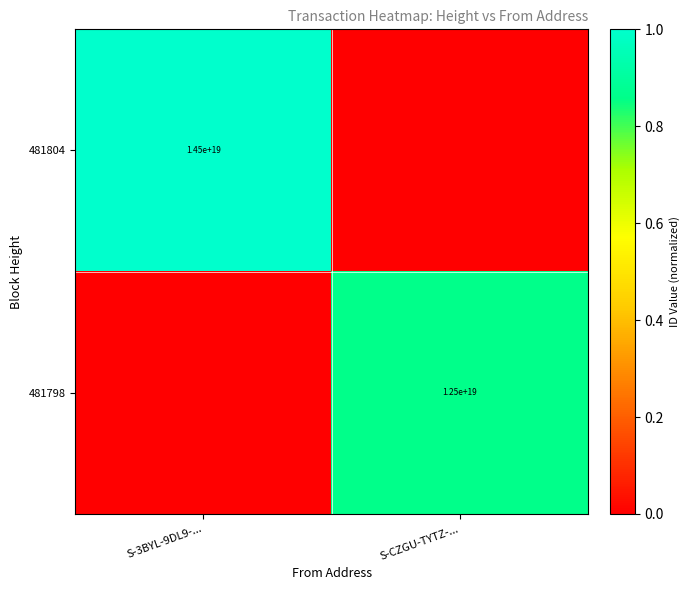

True or false: 481804 has a value of 14500000000000000000 at S-3BYL-9DL9-....

True